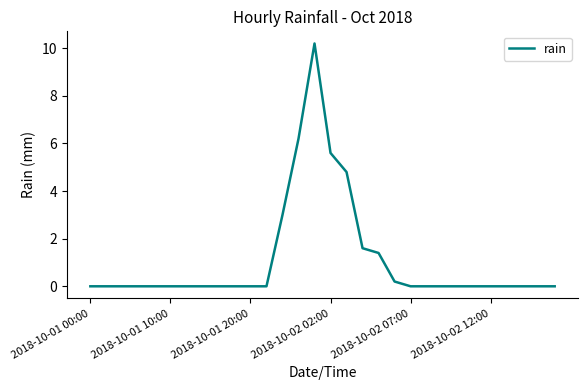

Reading left to right, what are all the values shown in this chart?

0.0	0.0	0.0	0.0	0.0	0.0	0.0	0.0	0.0	0.0	0.0	0.0	3.0	6.2	10.2	5.6	4.8	1.6	1.4	0.2	0.0	0.0	0.0	0.0	0.0	0.0	0.0	0.0	0.0	0.0